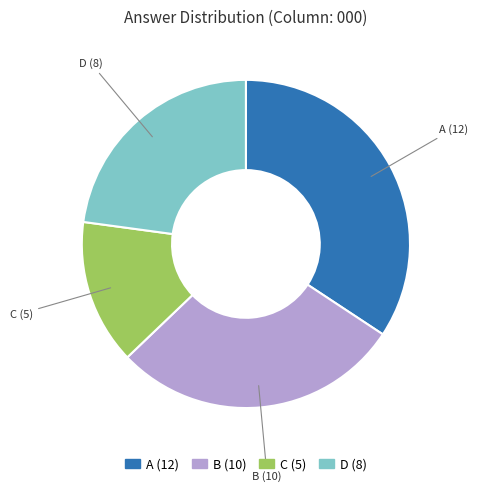

Combined, do B and D account for over 50%?

Yes